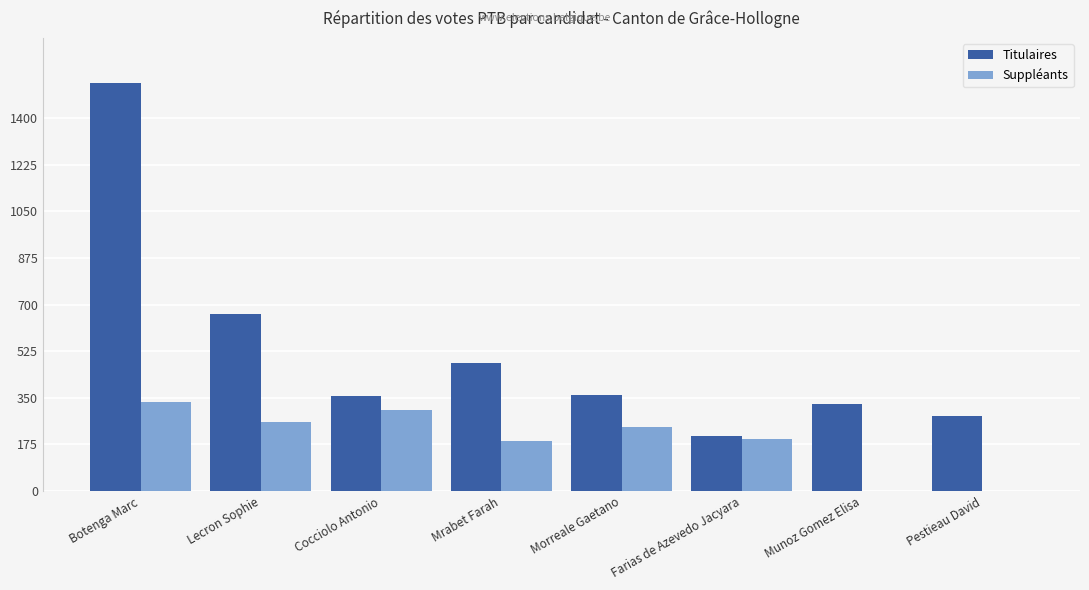

At which category is the sum across all series the highest?

Botenga Marc